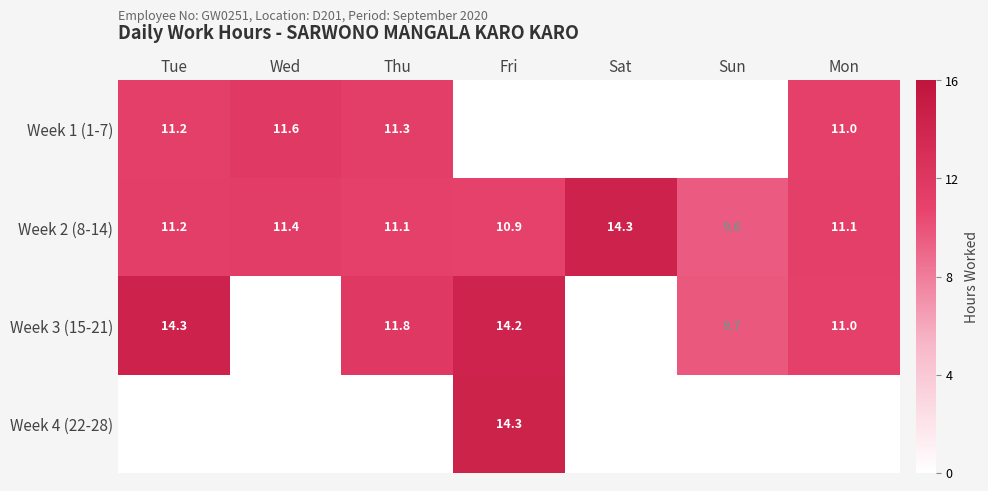

What is the difference between the maximum and minimum values in the Week 2 (8-14) series?

4.7